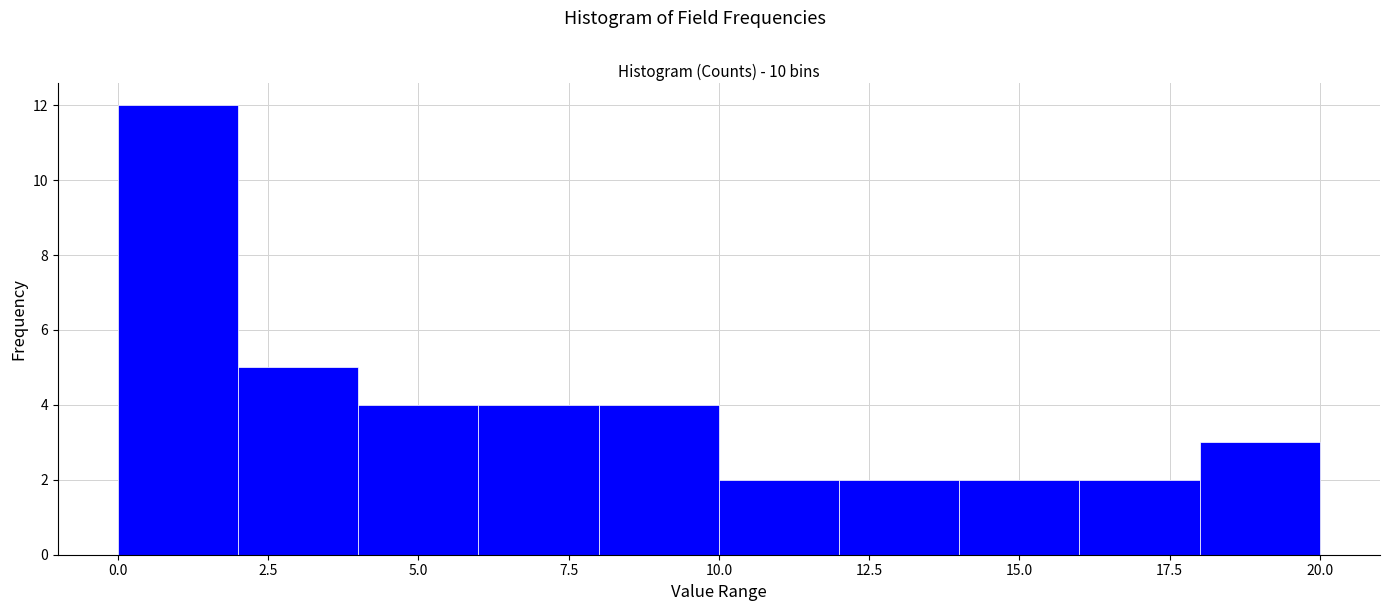

Reading left to right, list every bar in this chart as the range it spans on the x-axis followed by its height. The values are not printed on the chart, so give them approximately, as read against the axis.

0 to 2: 12
2 to 4: 5
4 to 6: 4
6 to 8: 4
8 to 10: 4
10 to 12: 2
12 to 14: 2
14 to 16: 2
16 to 18: 2
18 to 20: 3